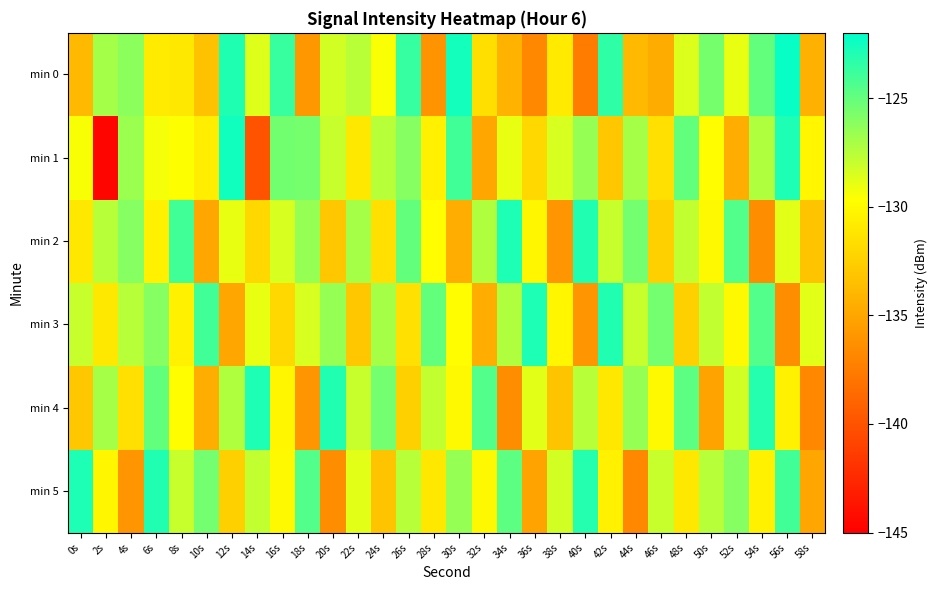

Which label corresponds to the smallest value in the chart?

2s